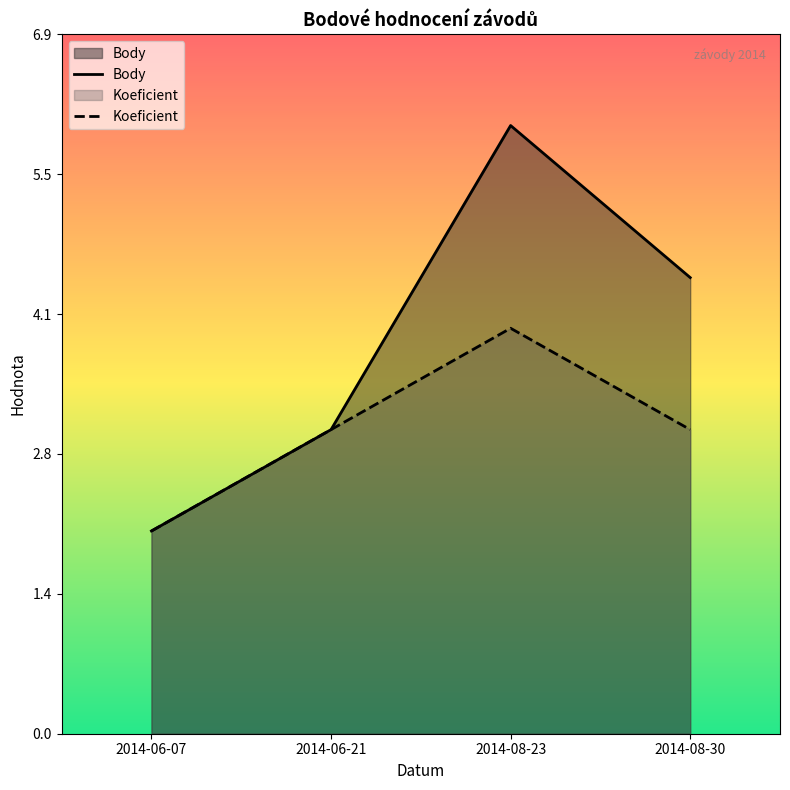

How many interior local peaks does the Koeficient series have?

1